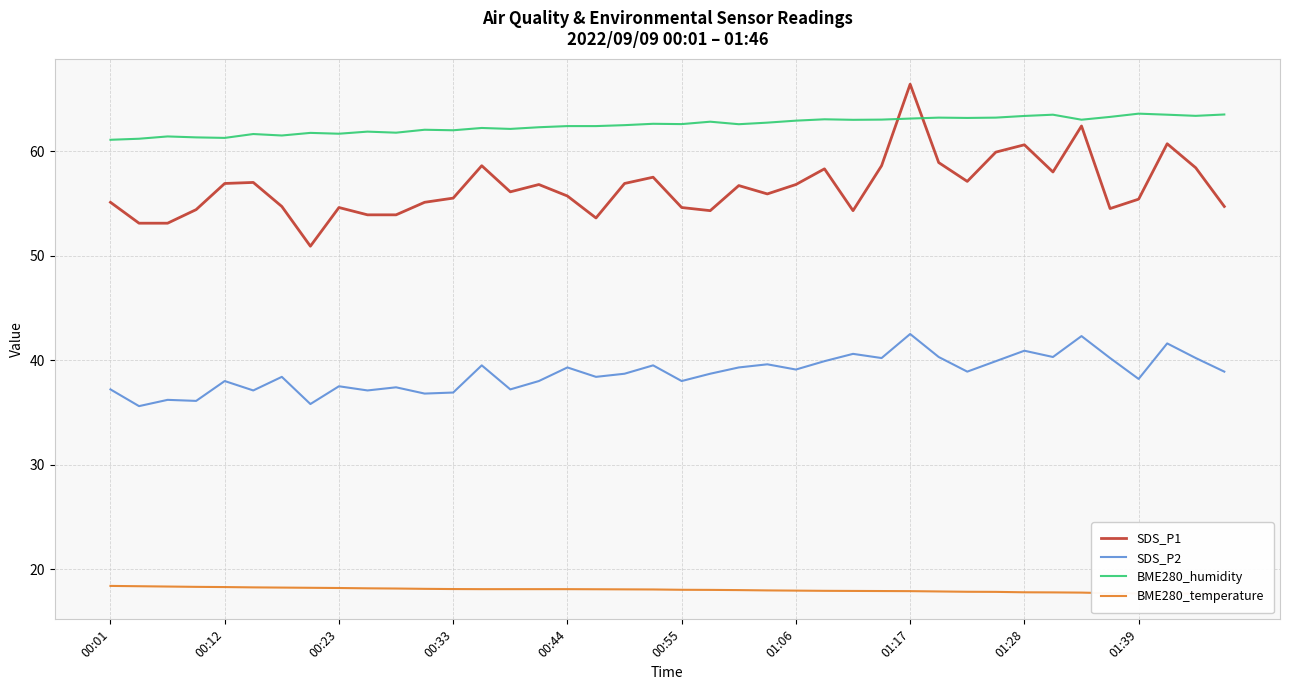

The SDS_P2 series shows 14.8 at 01:28. True or false?

False